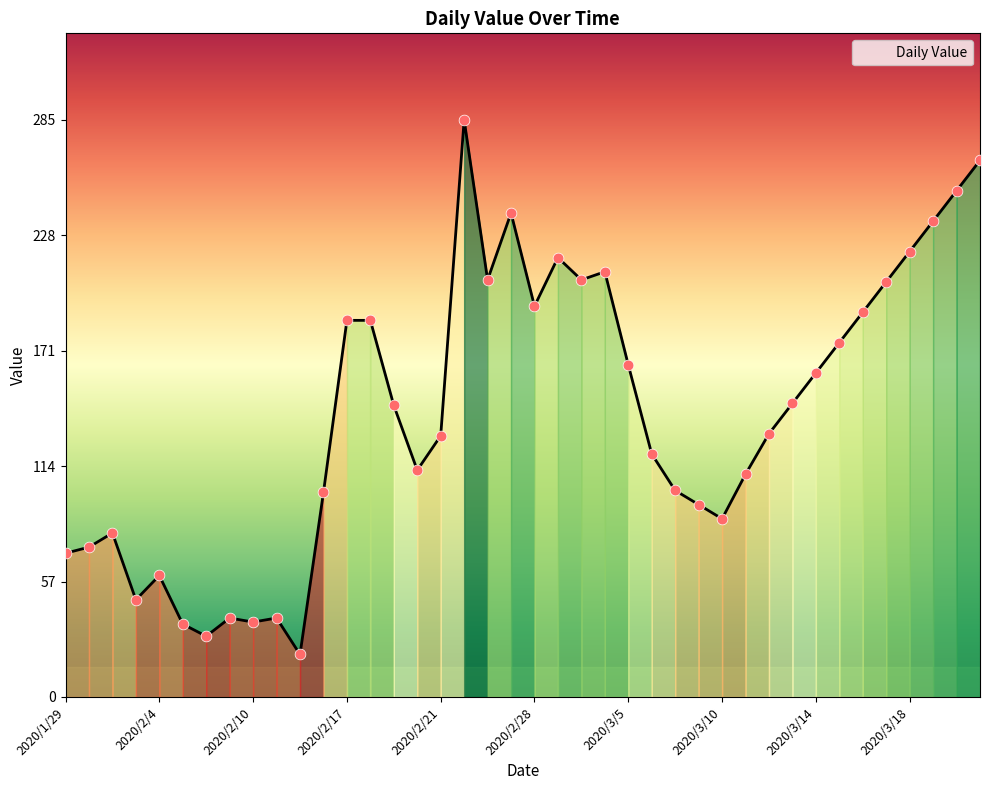

What is the maximum value shown in the chart?

285